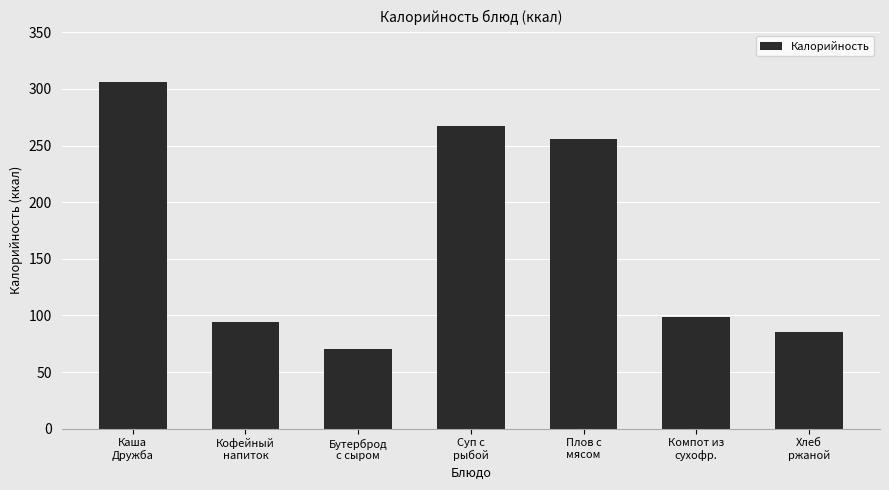

Does the chart contain any negative values?

No